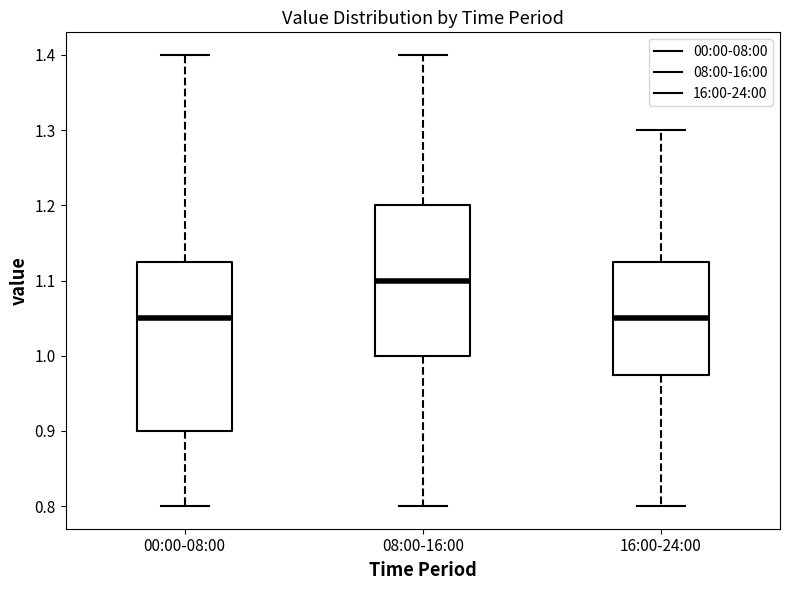

Where does the lower whisker of the box for 16:00-24:00 end on the y-axis? The values are not printed on the chart, so give them approximately, as read against the axis.

0.80